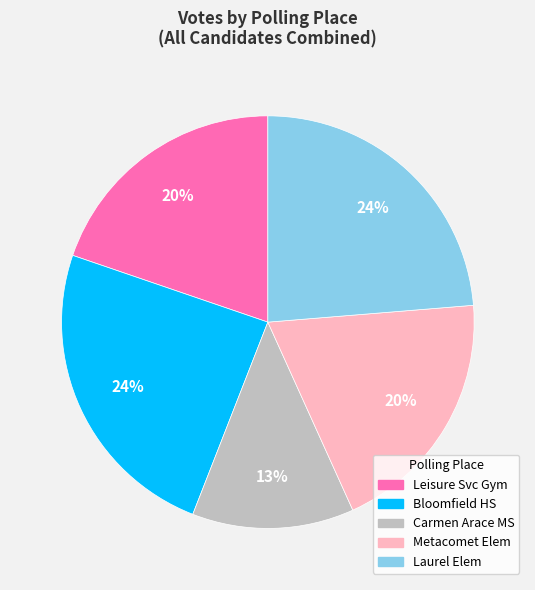

To the nearest percent, what is the average slice percentage?

20%